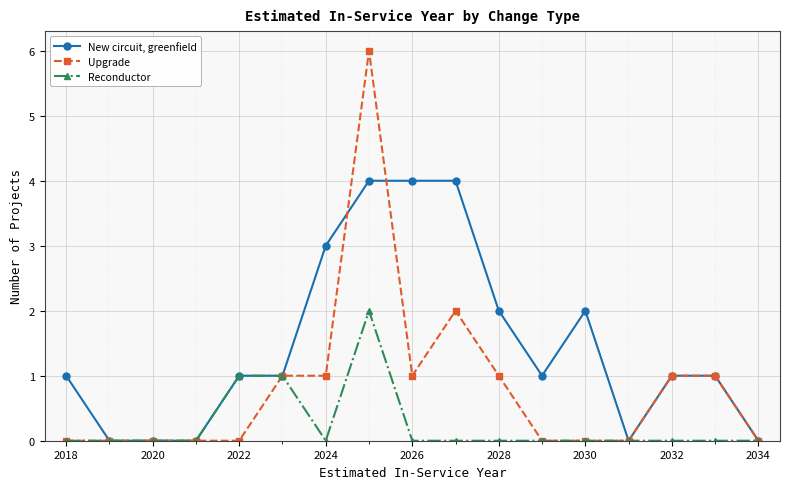

Which series has the largest total across all categories?

New circuit, greenfield